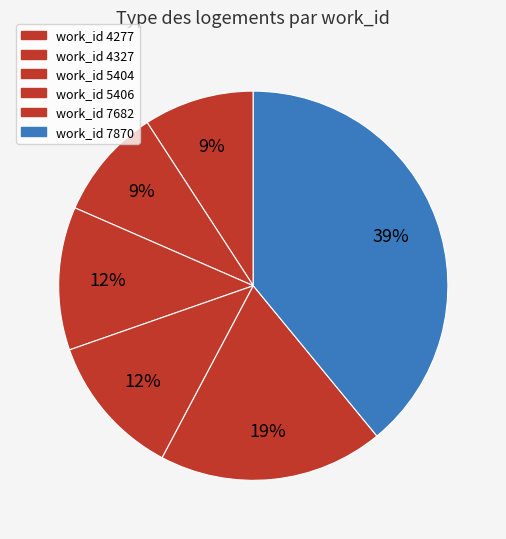

Is there a majority slice in this chart?

No